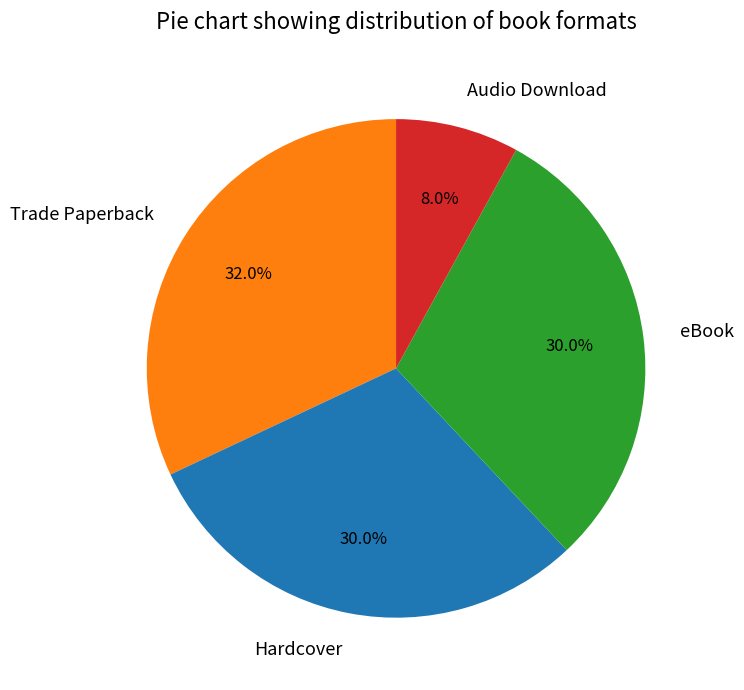

Which has a higher value, Hardcover or Audio Download?

Hardcover